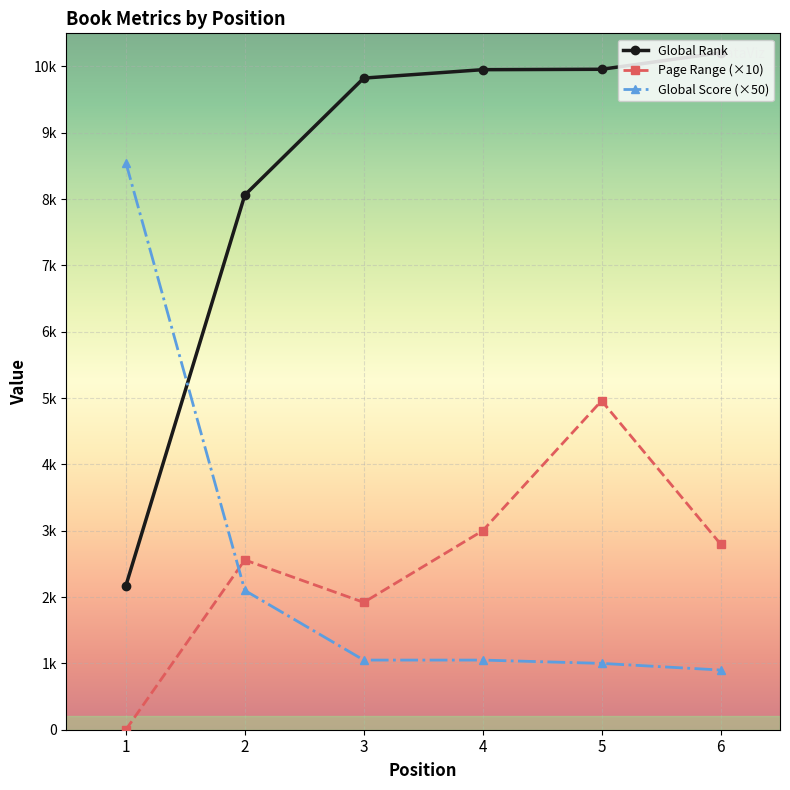

Which category has the highest value across all series?

6